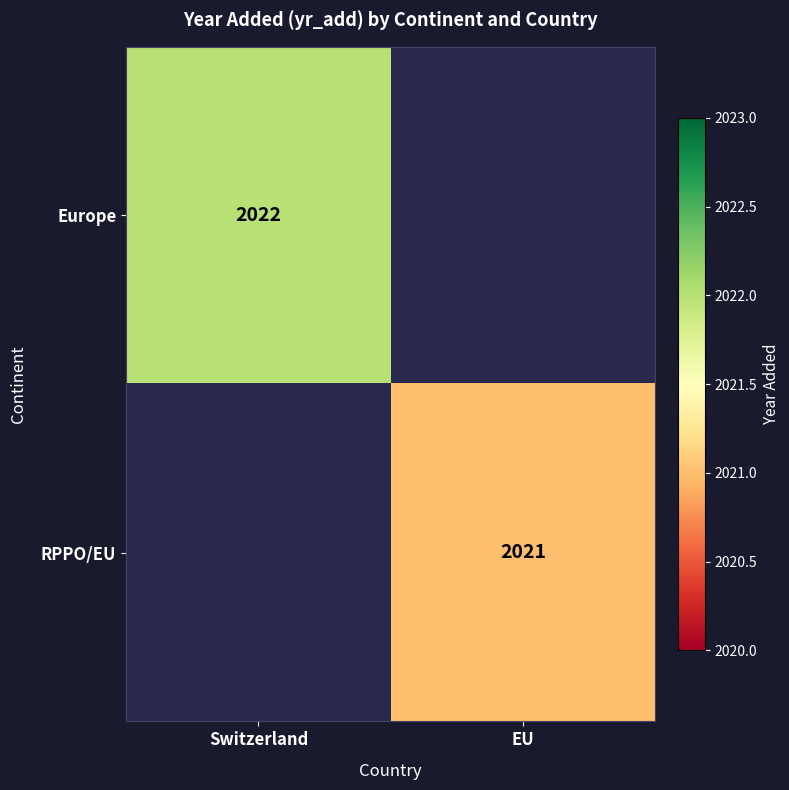

Is it true that Europe equals 2022 at Switzerland?

True